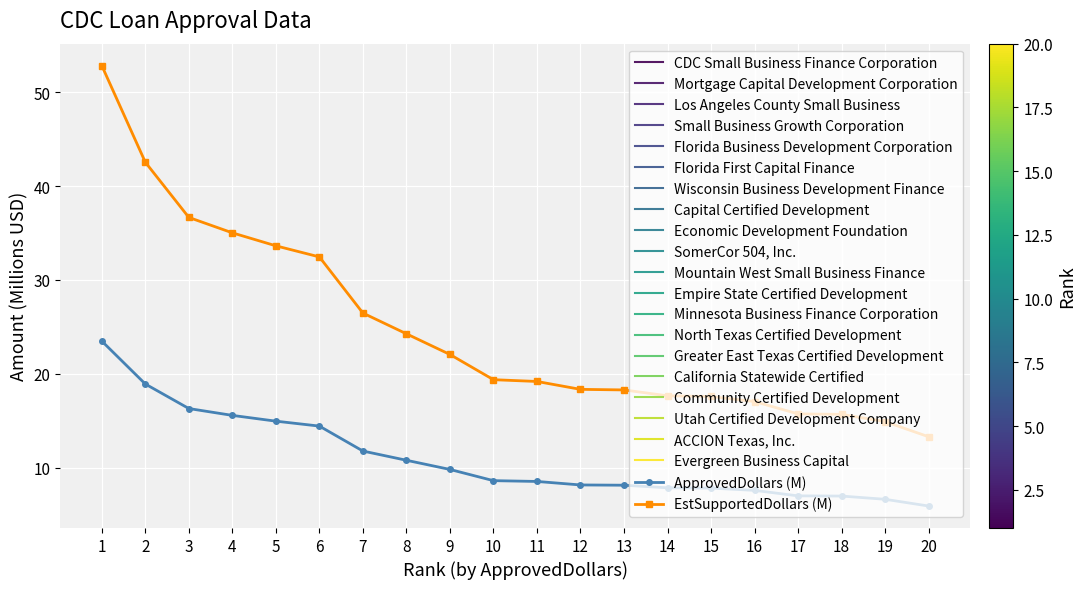

Reading left to right, transcribe all the data shown in this chart.

ApprovedDollars (M): 1=23.5	2=18.9	3=16.3	4=15.6	5=15.0	6=14.4	7=11.8	8=10.8	9=9.8	10=8.6	11=8.5	12=8.2	13=8.1	14=7.8	15=7.8	16=7.6	17=7.0	18=7.0	19=6.6	20=5.9
EstSupportedDollars (M): 1=52.8	2=42.5	3=36.7	4=35.0	5=33.6	6=32.5	7=26.5	8=24.3	9=22.1	10=19.4	11=19.2	12=18.3	13=18.3	14=17.7	15=17.6	16=17.0	17=15.7	18=15.7	19=14.9	20=13.3